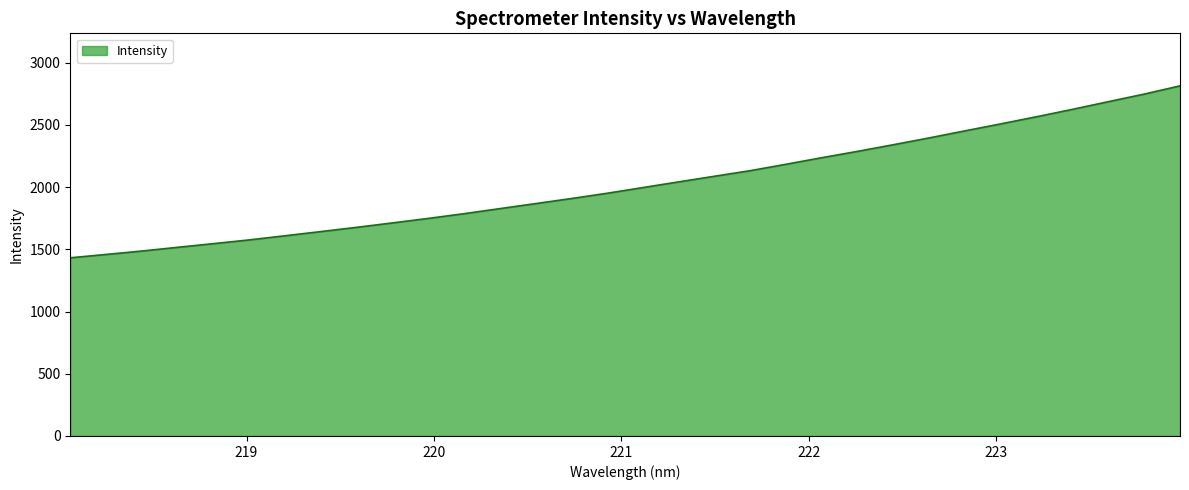

What is the difference between the maximum and minimum values?

1381.9